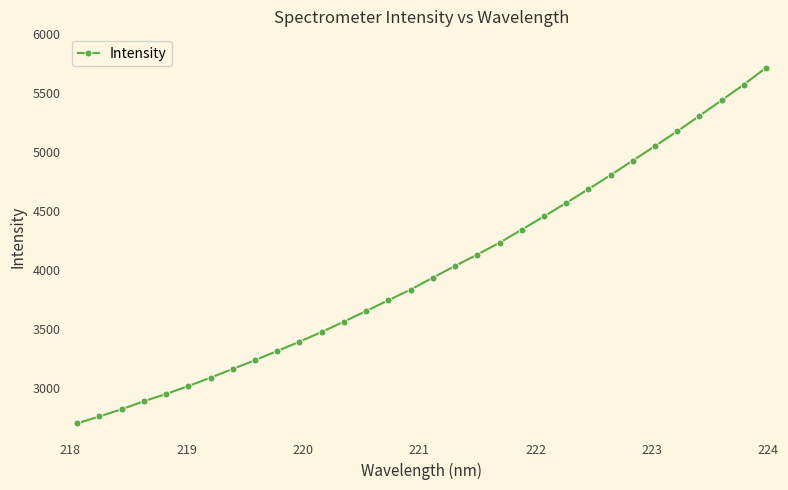

What is the sum of all values?

127992.7